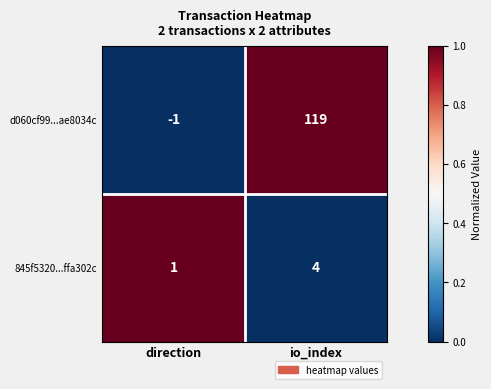

Which series changed the most between direction and io_index?

d060cf99...ae8034c